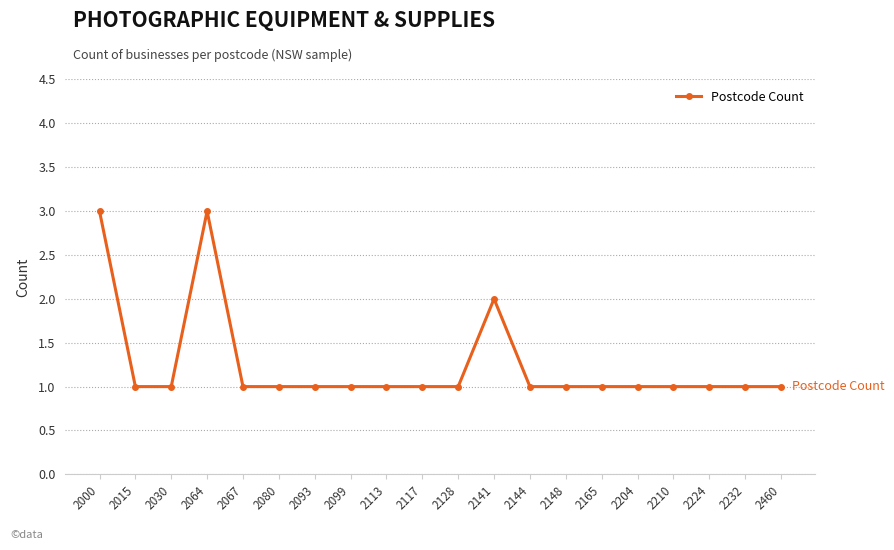

What is the sum of the values at 2113 and 2015?

2